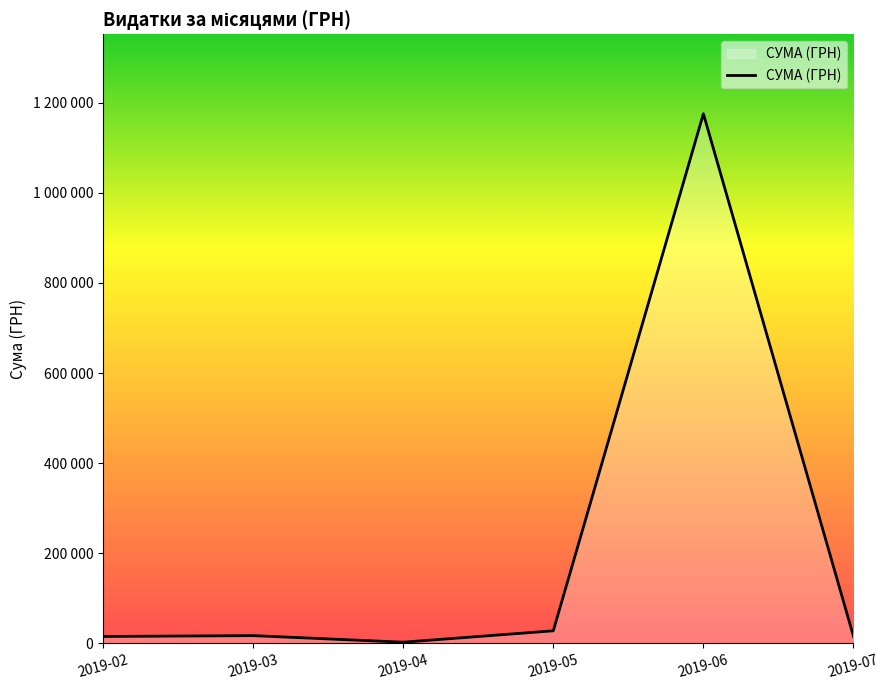

Does the chart display data point markers on the line(s)?

No